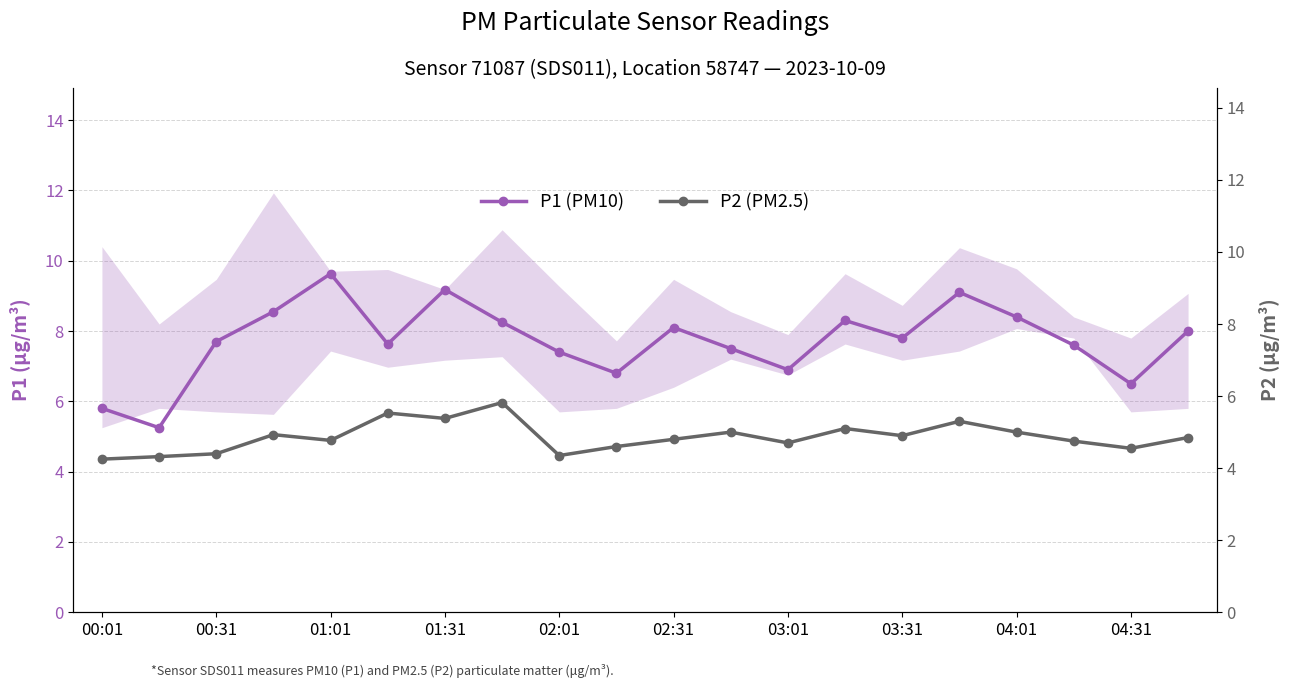

What is the difference between the maximum and minimum values in the P1 (PM10) series?

4.4